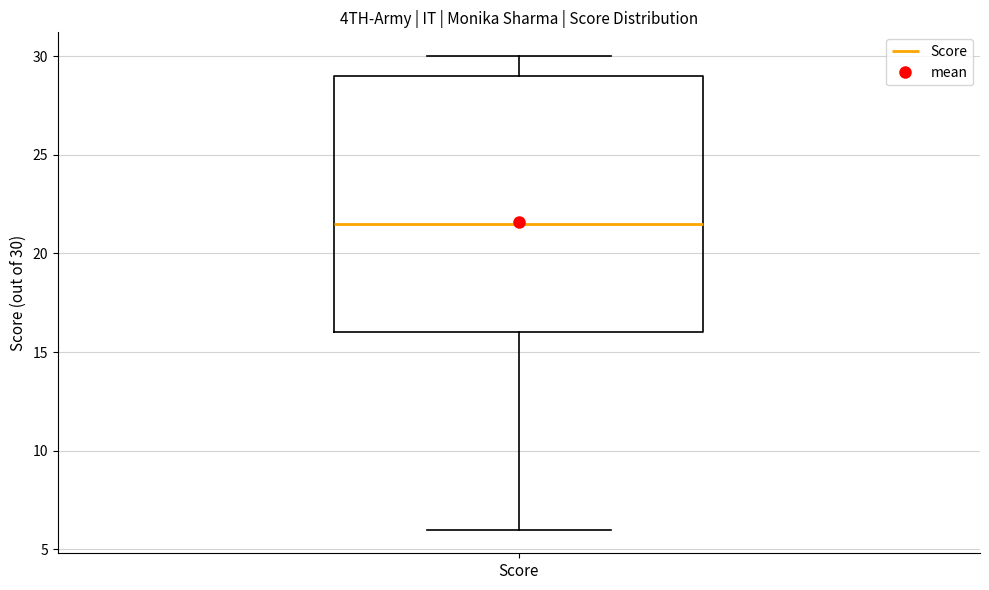

Transcribe this box plot: give where the median line is, the range the box spans, and where the two whiskers end, as read against the y-axis. The values are not printed on the chart, so give them approximately, as read against the axis.

median 21.5, box 16.0 to 29.0, whiskers 6.0 to 30.0